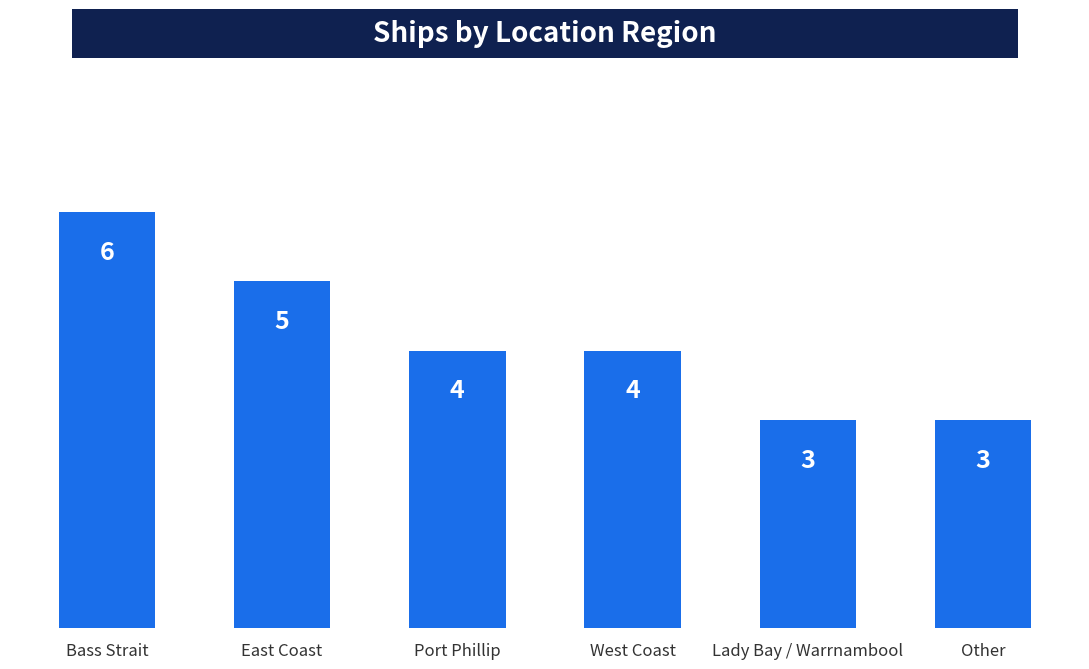

Count the number of categories in the chart.

6